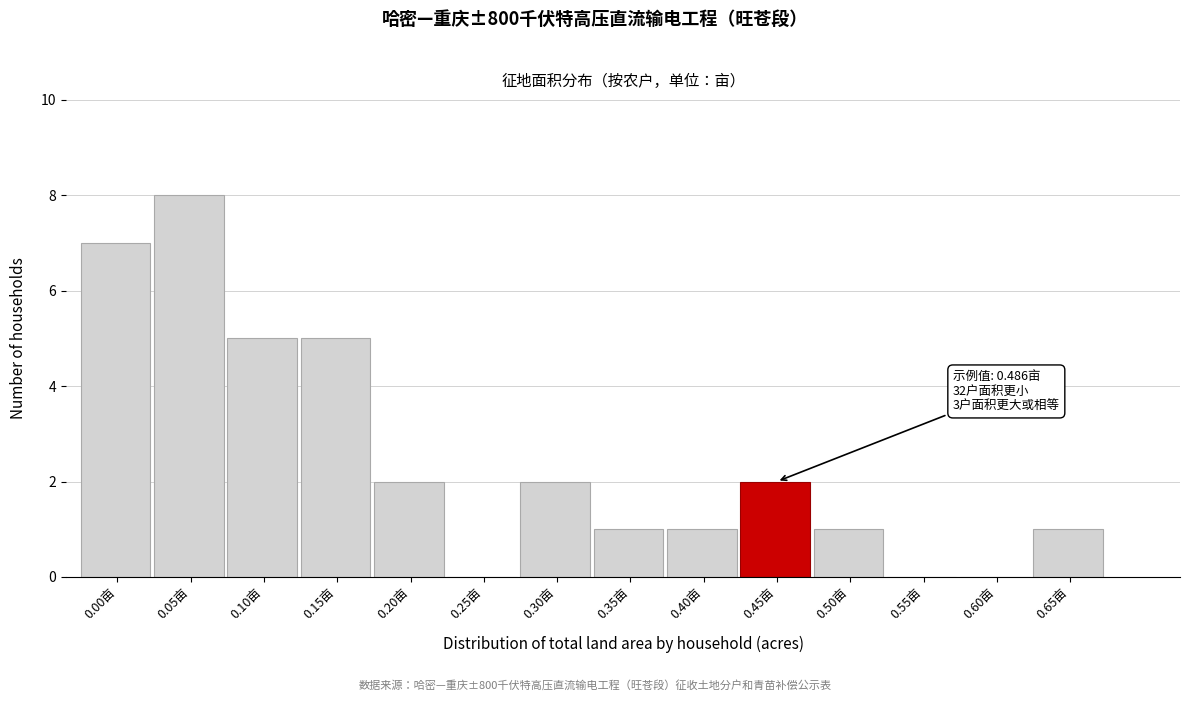

Reading left to right, transcribe all the data shown in this chart.

0.00亩=7	0.05亩=8	0.10亩=5	0.15亩=5	0.20亩=2	0.25亩=0	0.30亩=2	0.35亩=1	0.40亩=1	0.45亩=2	0.50亩=1	0.55亩=0	0.60亩=0	0.65亩=1